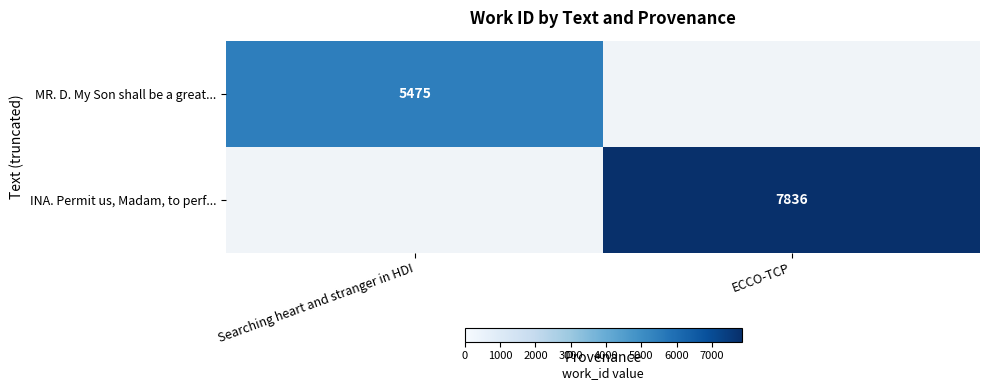

How many distinct data groups are displayed?

2